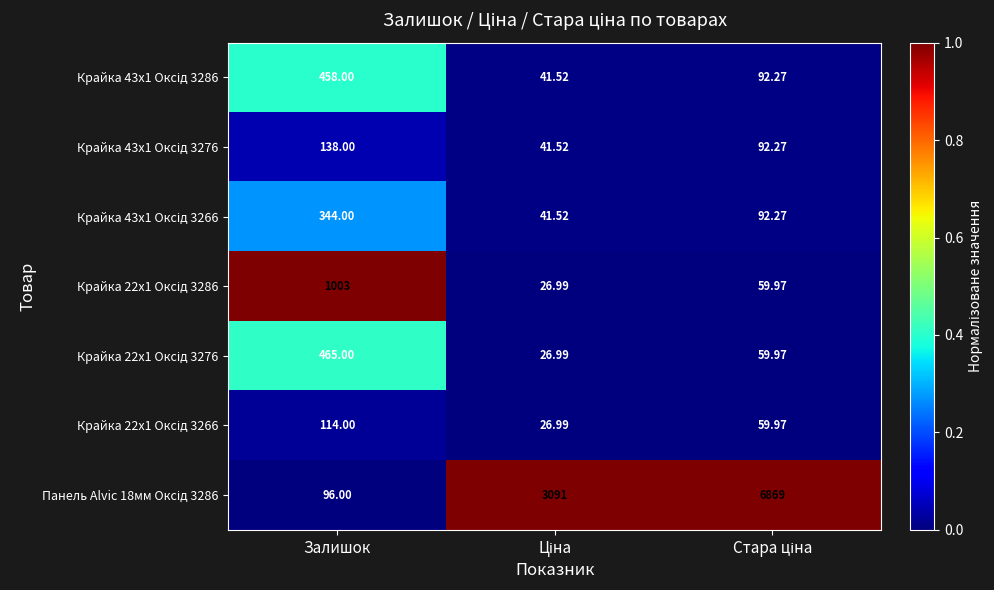

Which series has the largest total across all categories?

Панель Alvic 18мм Оксід 3286